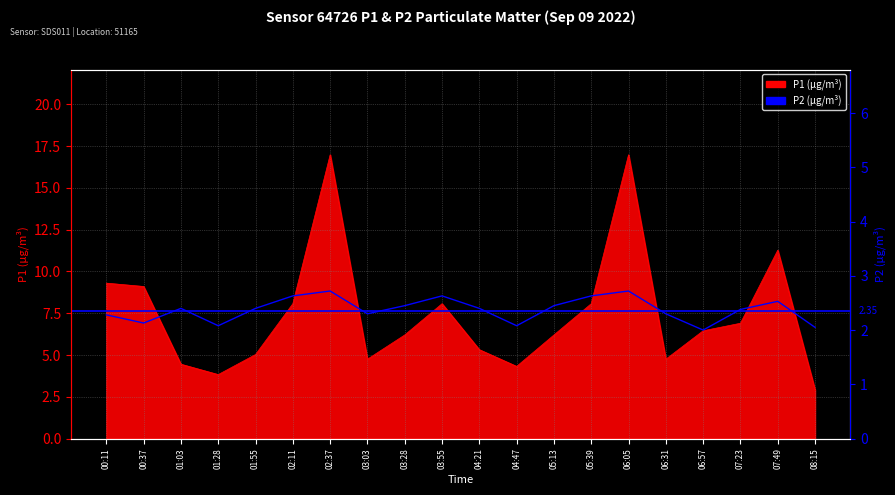

What is the smallest value displayed?

2.0